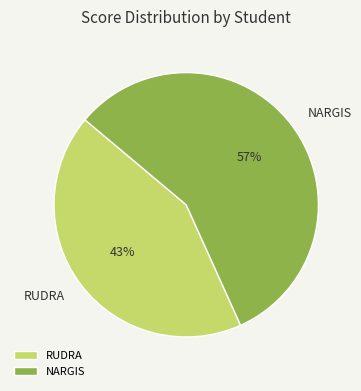

Is it true that NARGIS is 44% of the pie?

False